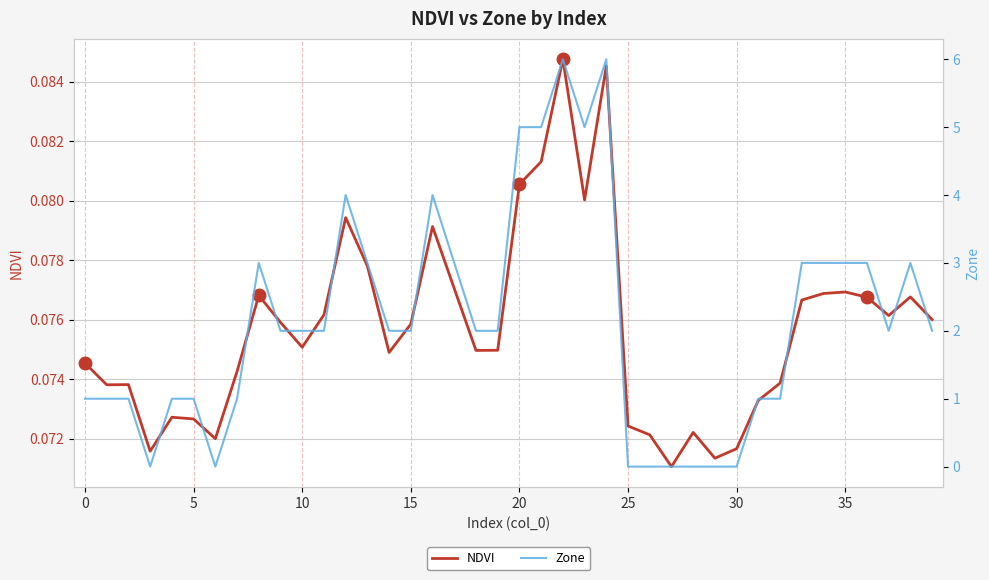

What is the label of the 28th point from the right?

12